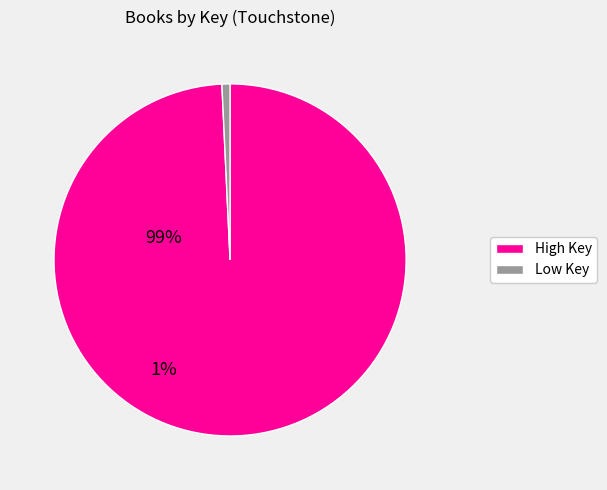

Is there any slice that represents more than half of the pie?

Yes